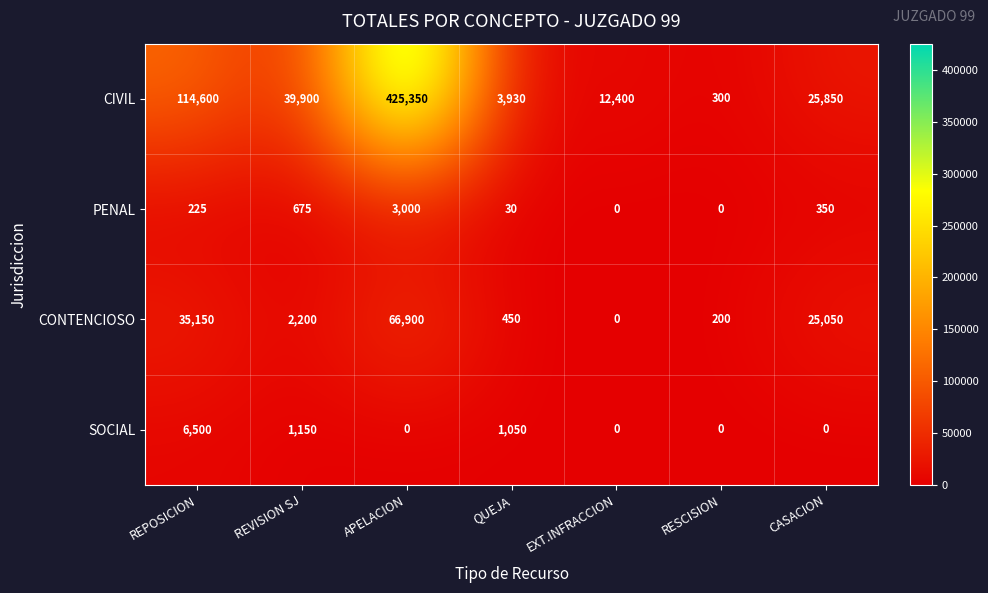

At how many categories does at least one series exceed 301380?

1